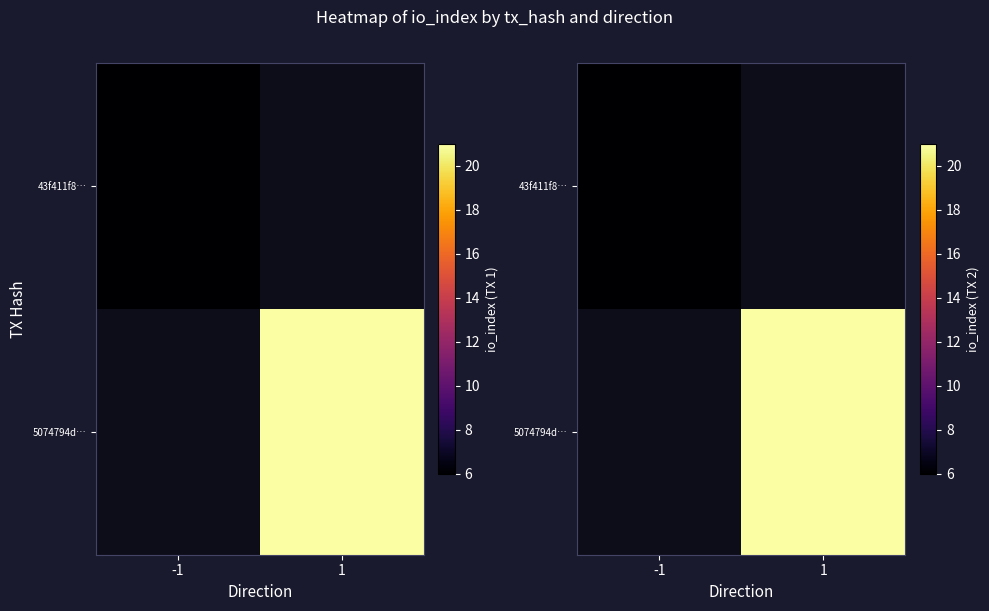

What is the maximum value shown in the chart?

21.0